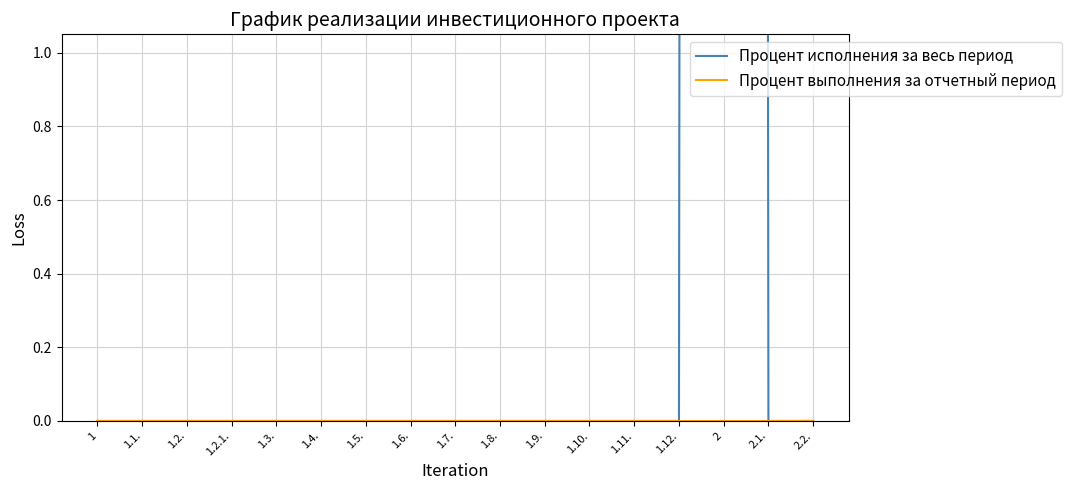

True or false: Процент исполнения за весь период and Процент выполнения за отчетный период cross at least once.

False